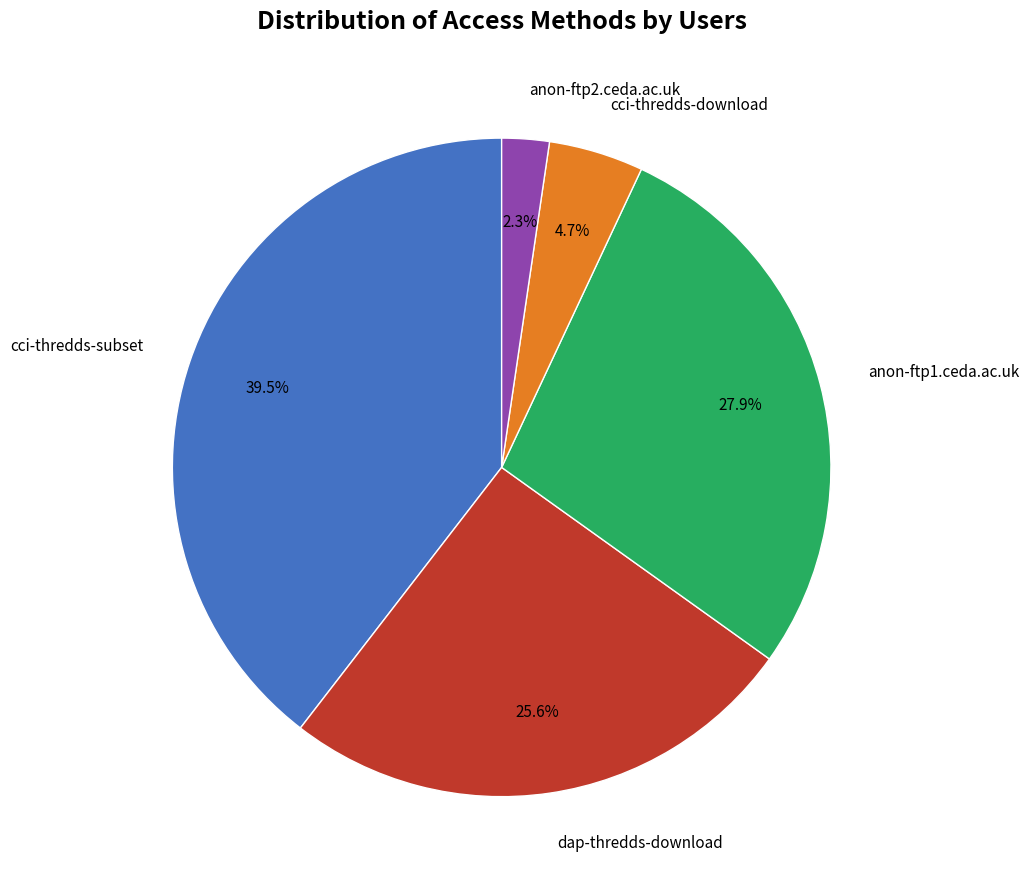

Does any single category account for the majority?

No